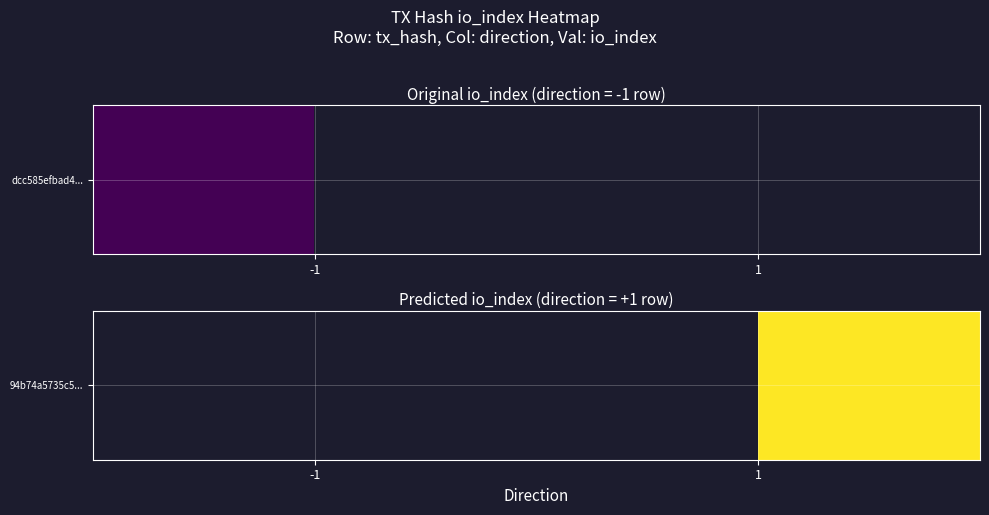

The value at 1 is 2.5. True or false?

False